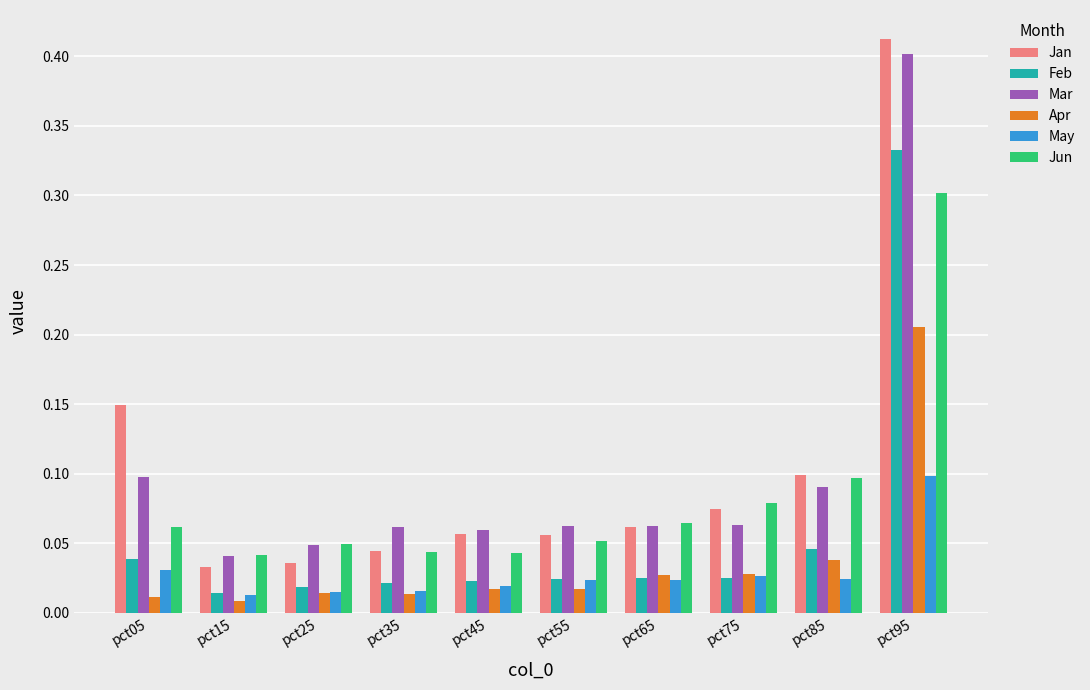

Which series changed the most between pct05 and pct25?

Jan